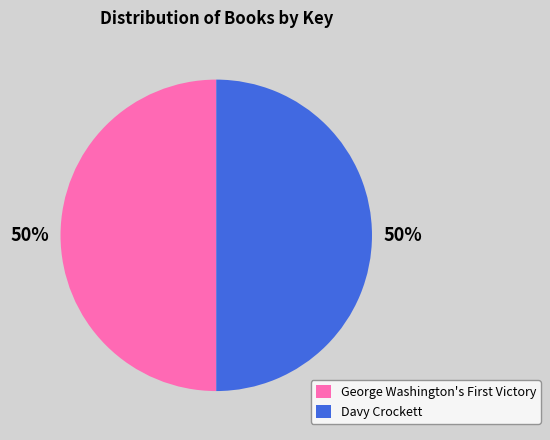

To the nearest percent, what portion does Davy Crockett represent?

50%